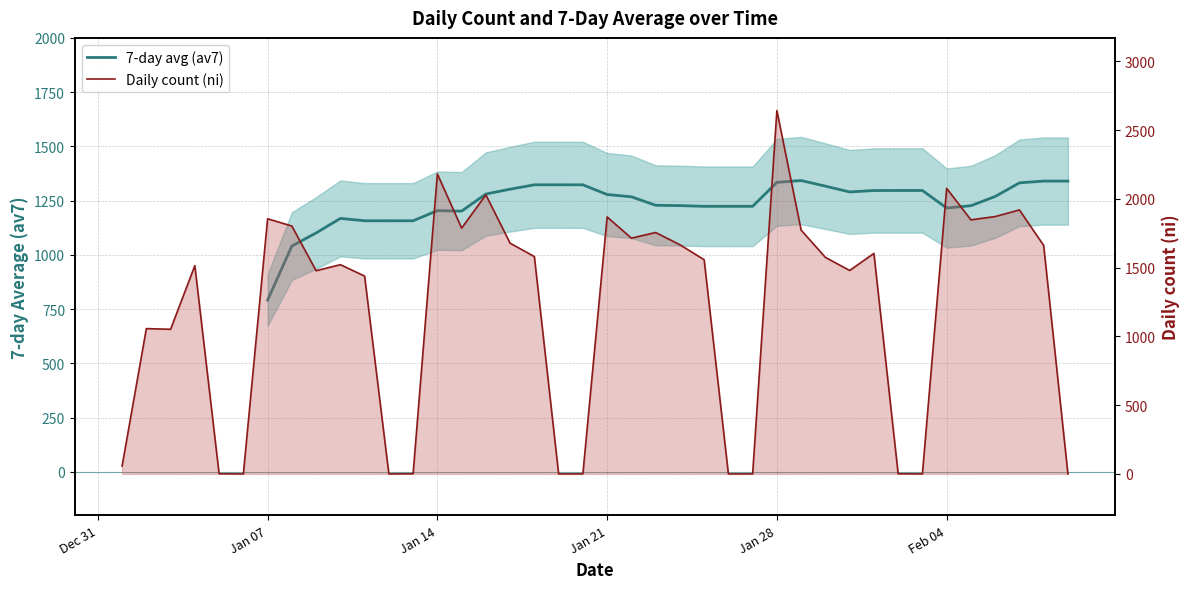

How many data points in 7-day avg (av7) are less than 1226?

13